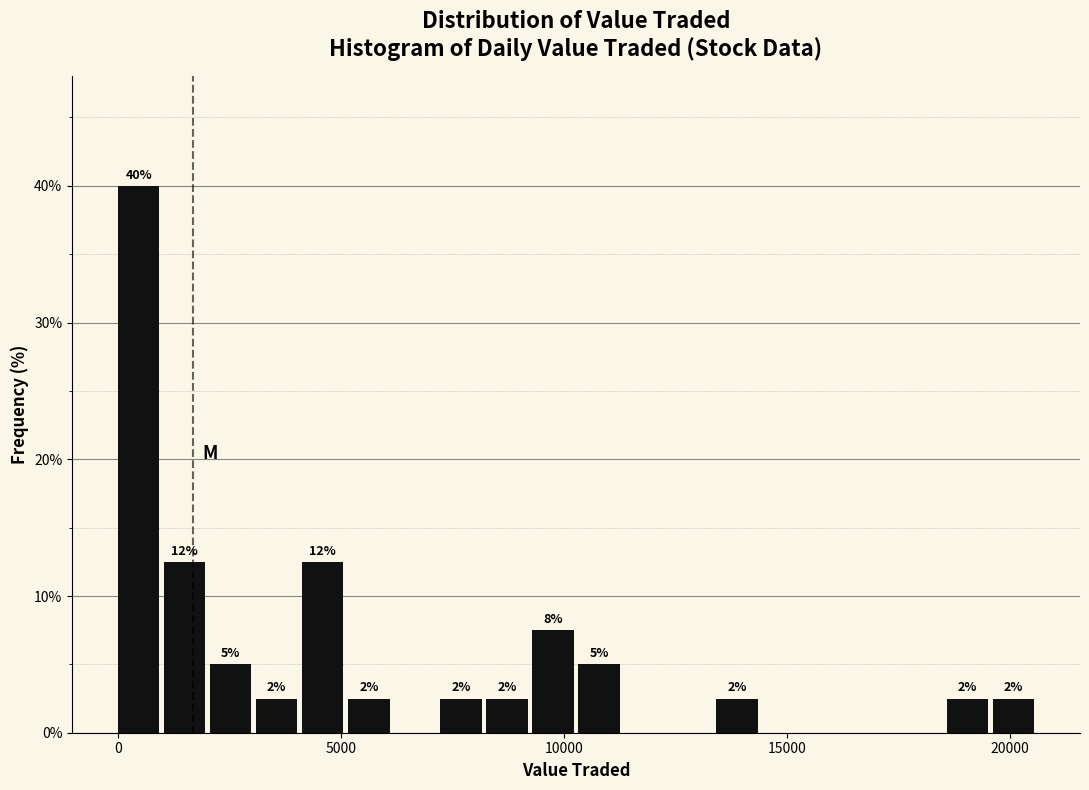

Around what value on the x-axis is the tallest bar? Give the approximate position of its centre, as read against the axis.

500